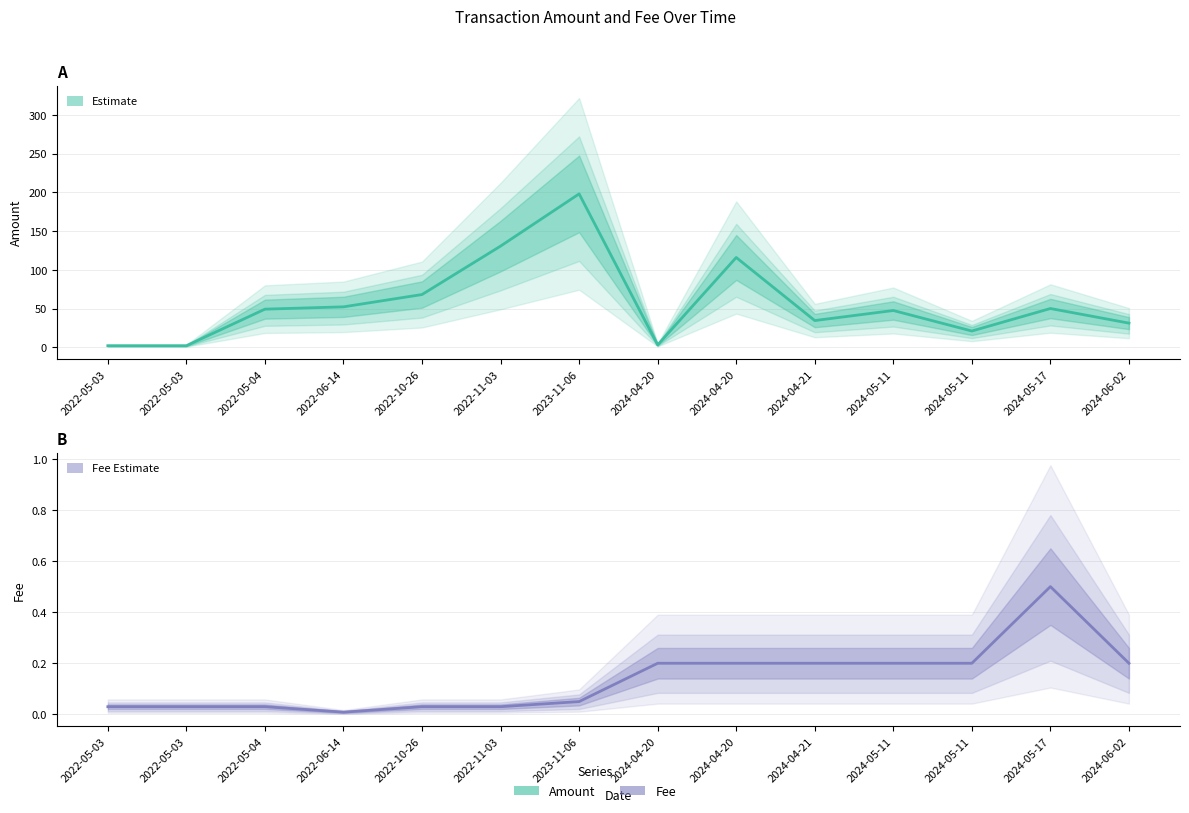

What is the sum of the Fee values at 2024-04-20 and 2022-05-03?

0.2